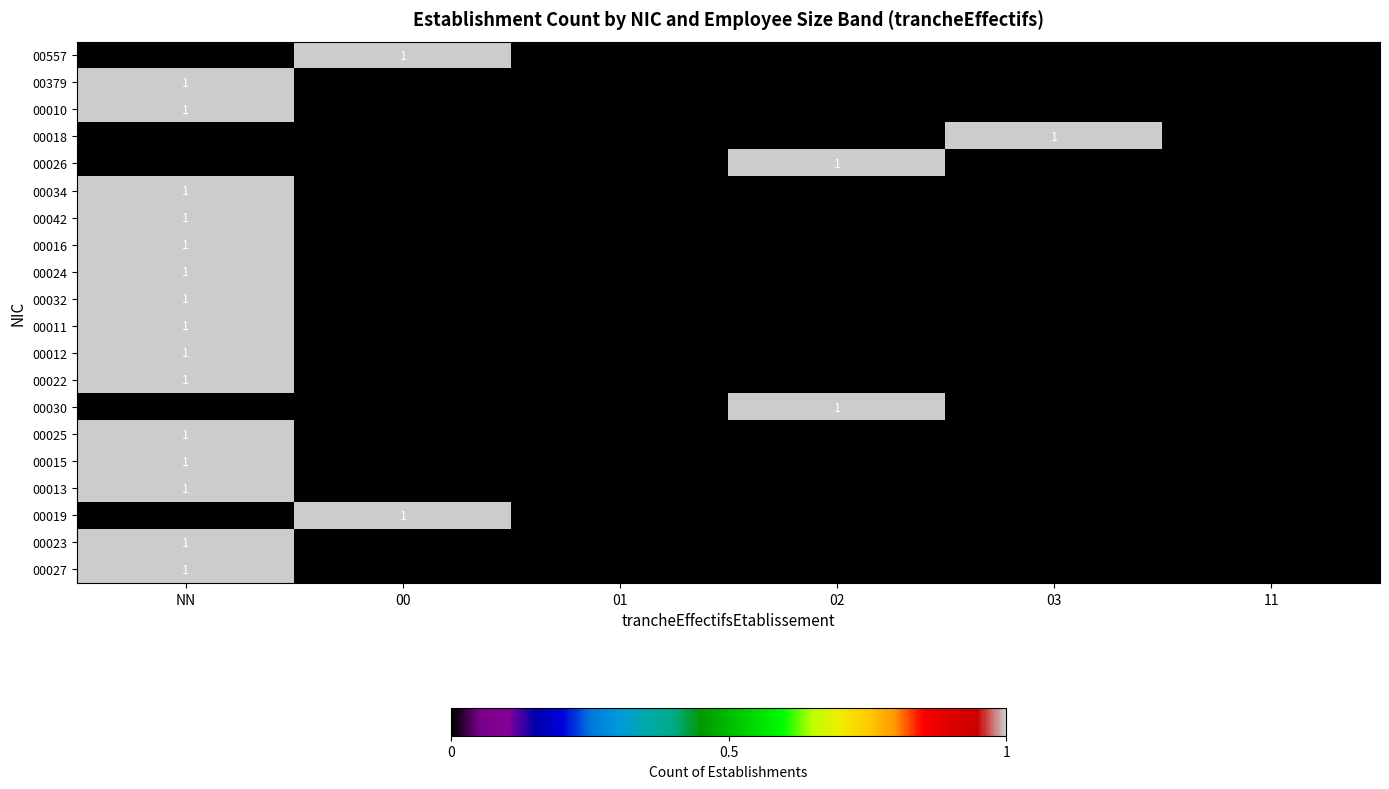

What is the greatest value displayed?

1